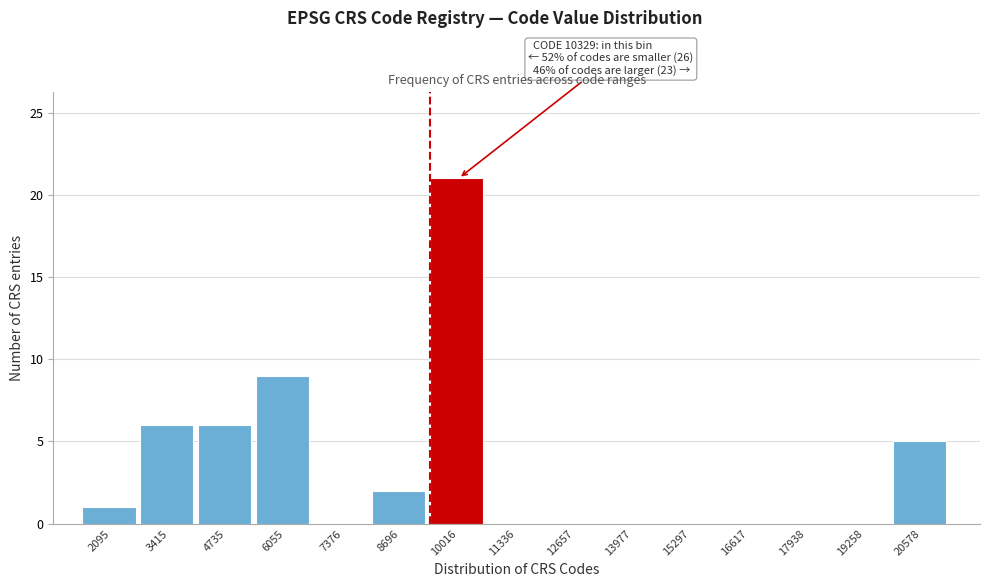

Reading left to right, extract all data points from this chart.

2095=1	3415=6	4735=6	6055=9	7376=0	8696=2	10016=21	11336=0	12657=0	13977=0	15297=0	16617=0	17938=0	19258=0	20578=5